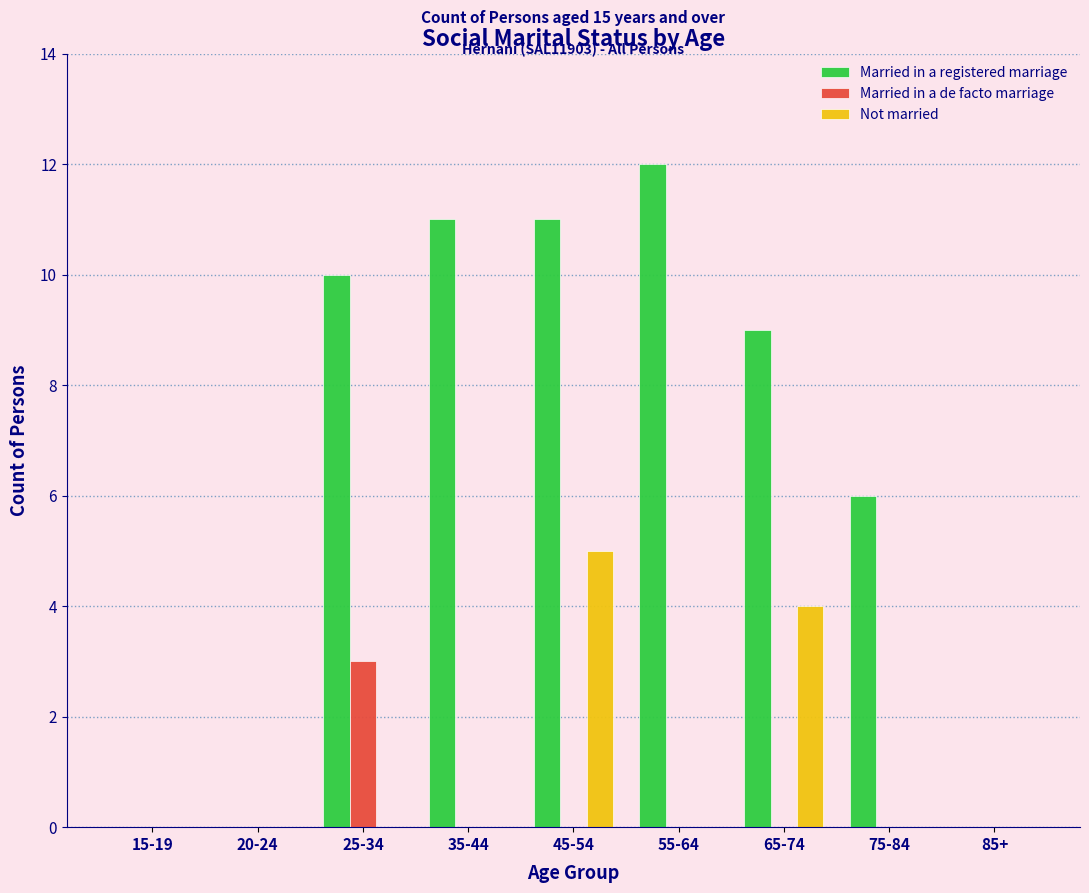

Reading right to left, what are all the values shown in this chart?

Married in a registered marriage: 85+=0	75-84=6	65-74=9	55-64=12	45-54=11	35-44=11	25-34=10	20-24=0	15-19=0
Married in a de facto marriage: 85+=0	75-84=0	65-74=0	55-64=0	45-54=0	35-44=0	25-34=3	20-24=0	15-19=0
Not married: 85+=0	75-84=0	65-74=4	55-64=0	45-54=5	35-44=0	25-34=0	20-24=0	15-19=0